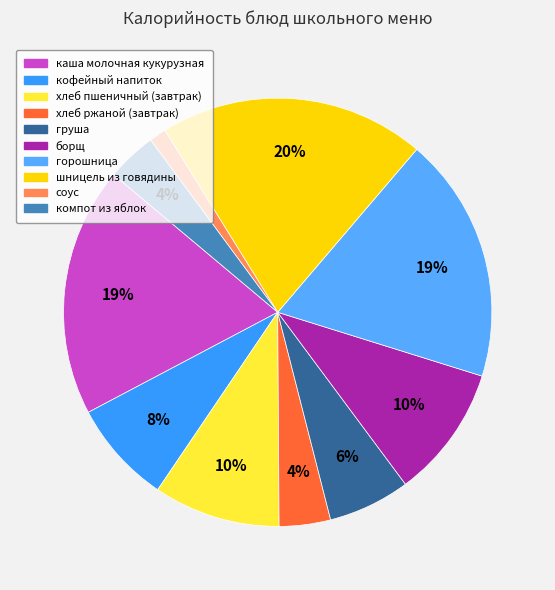

What portion of the pie excludes соус?

98.7%